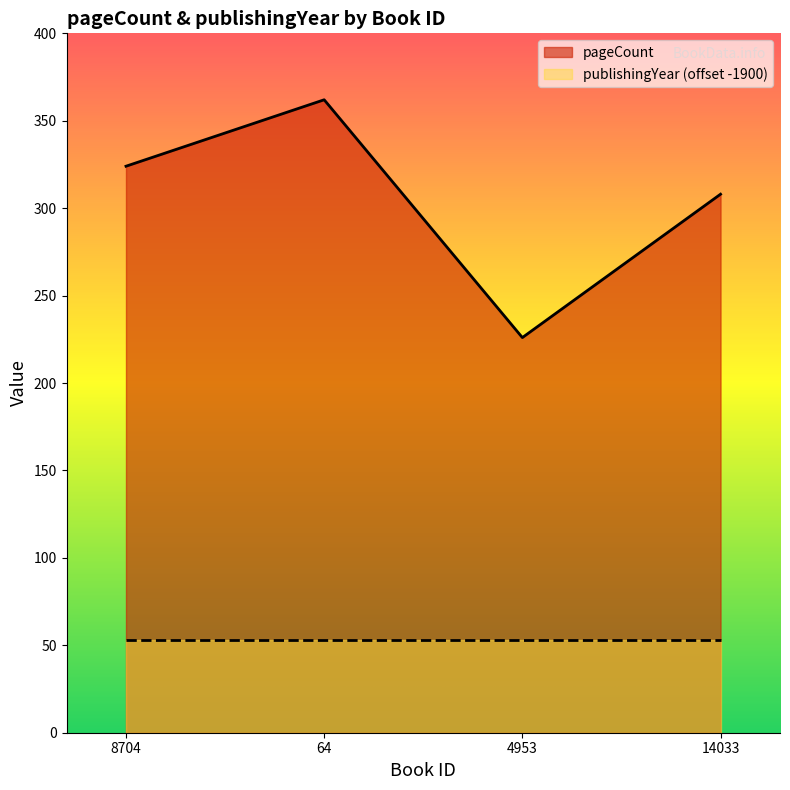

What is the change in value from 8704 to 4953?

-98